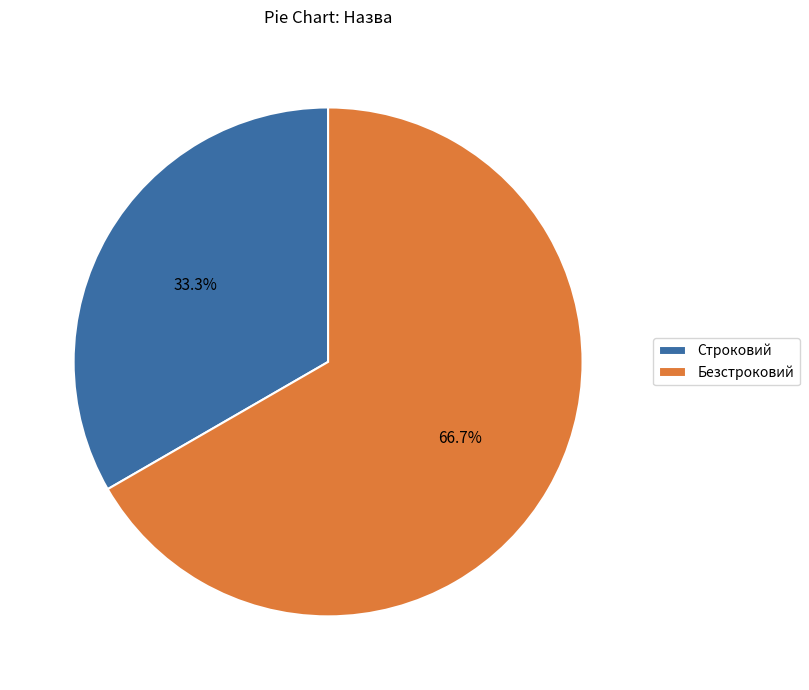

Is it true that Строковий is 47% of the pie?

False